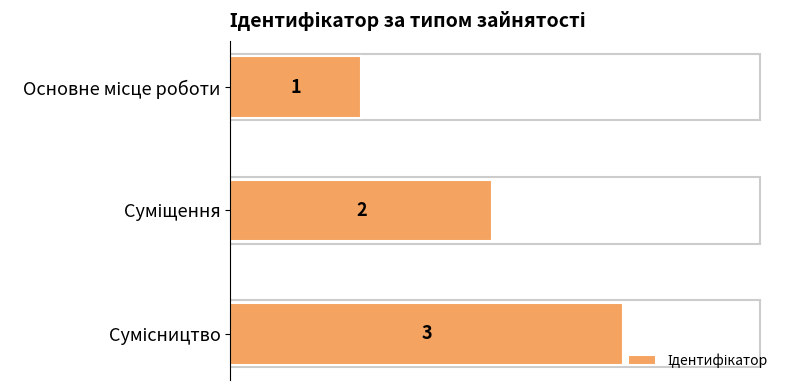

What is the value of the 1st bar from the top?

1